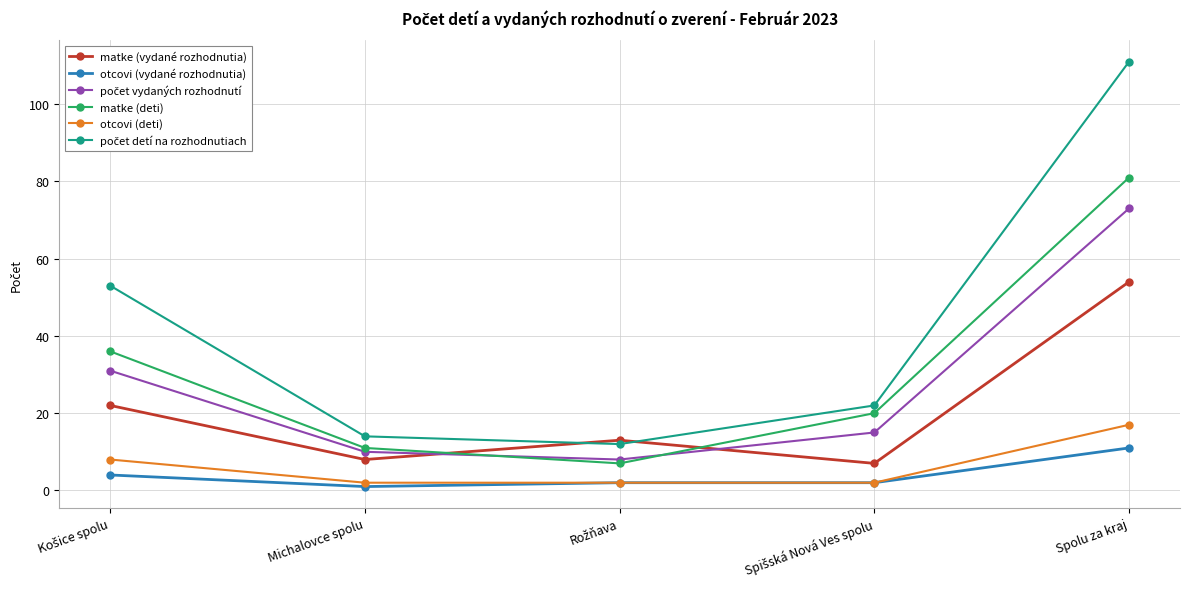

What is the approximate value of matke (deti) at Spolu za kraj?

81